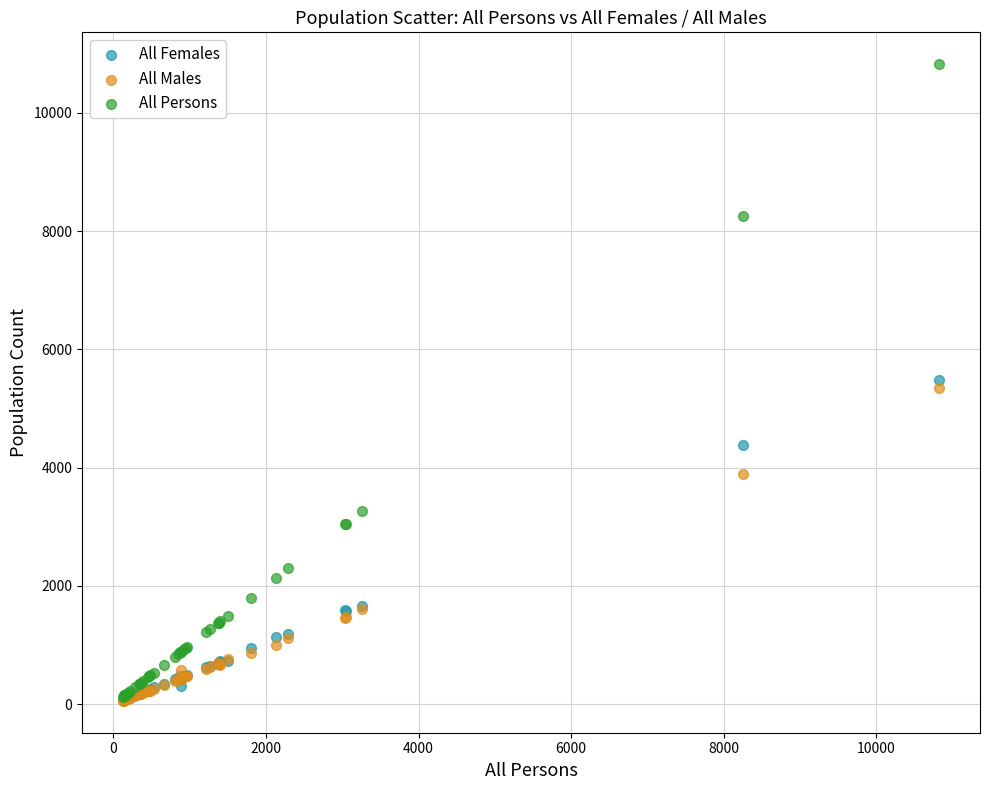

Which series contains the highest Y value?

All Persons